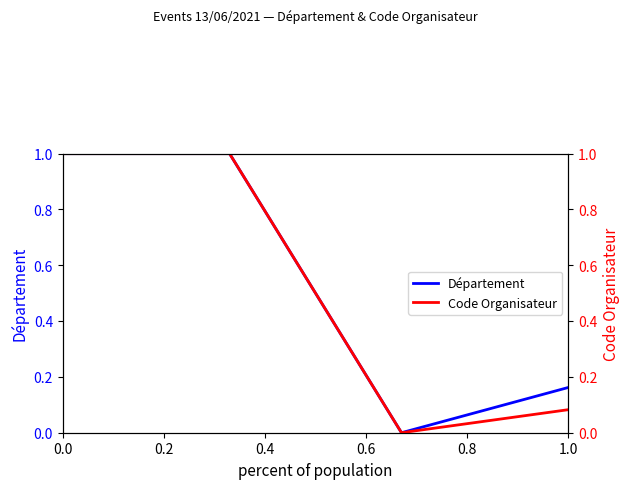

True or false: Code Organisateur has a value of 1.6 at 0.2.

False